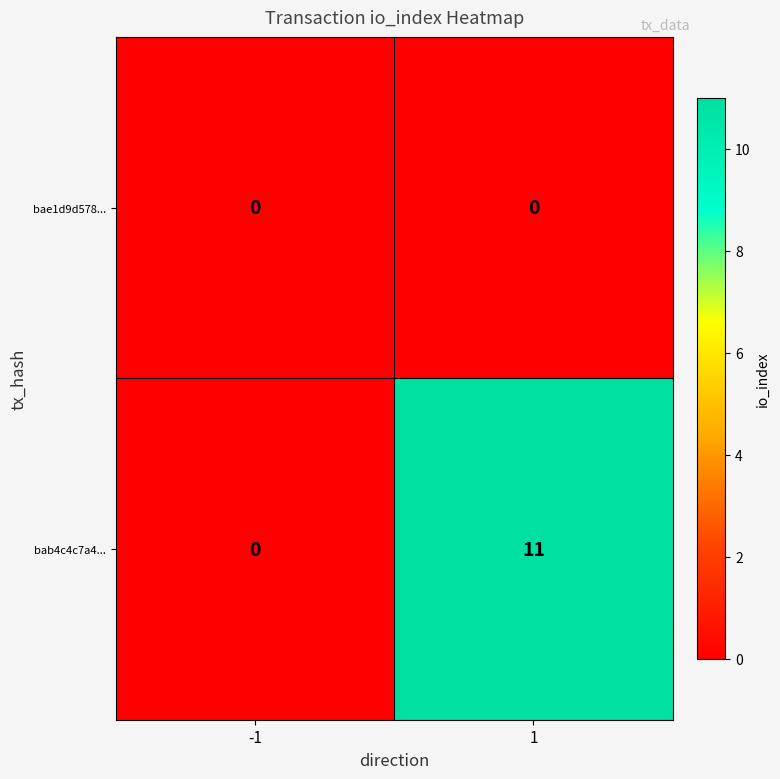

At 1, list the series in order from largest to smallest.

bab4c4c7a4..., bae1d9d578...